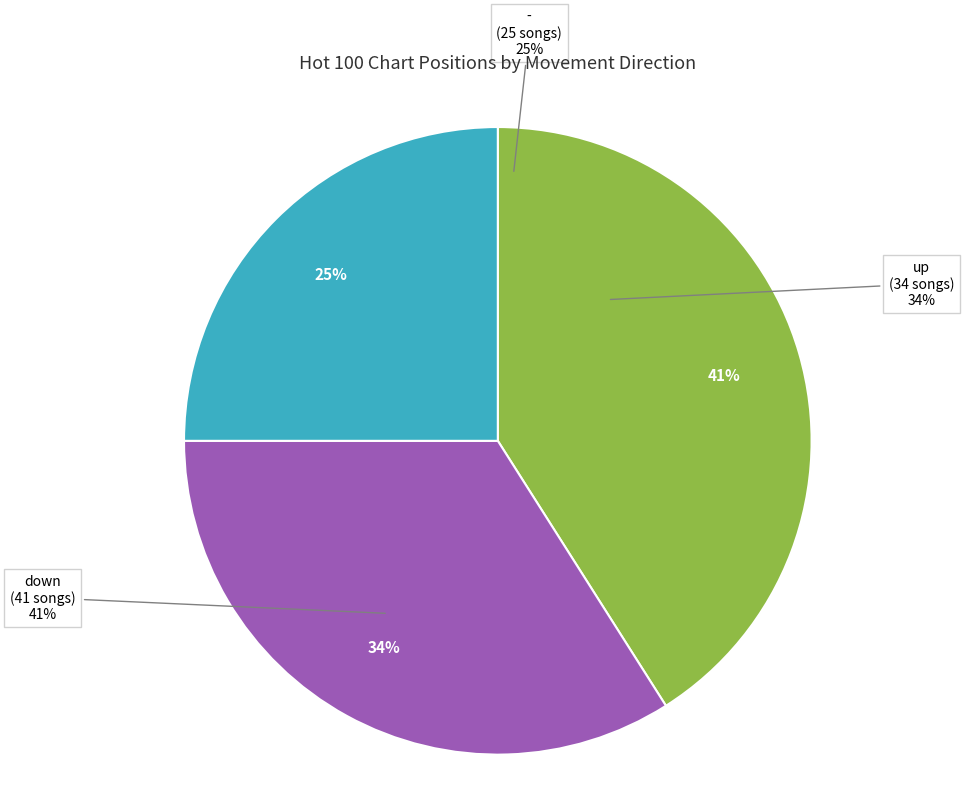

What is the largest slice in the pie chart?

down